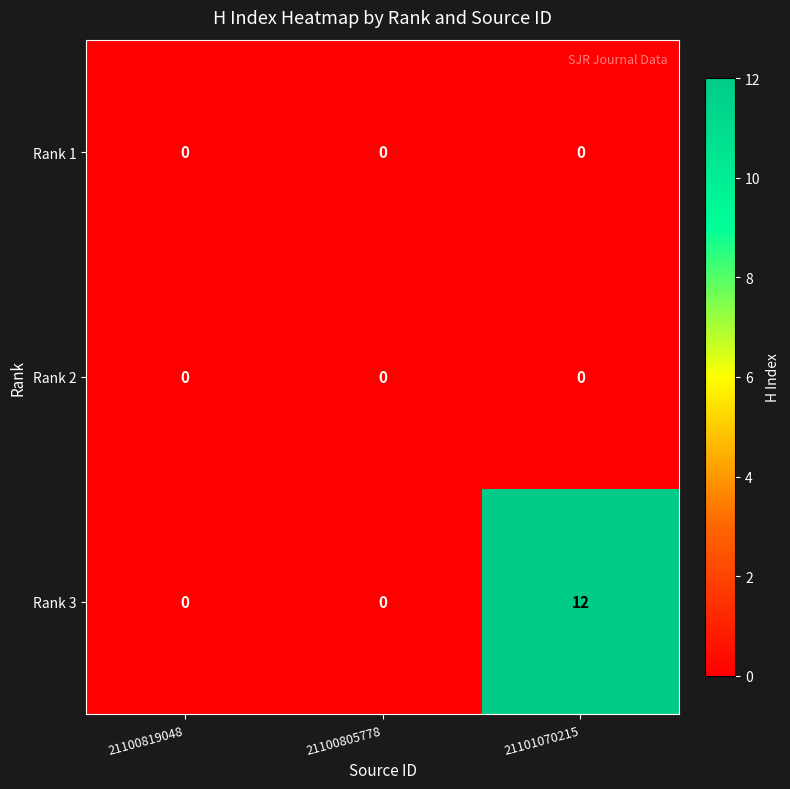

The value of Rank 1 at 21100819048 is 0. True or false?

True